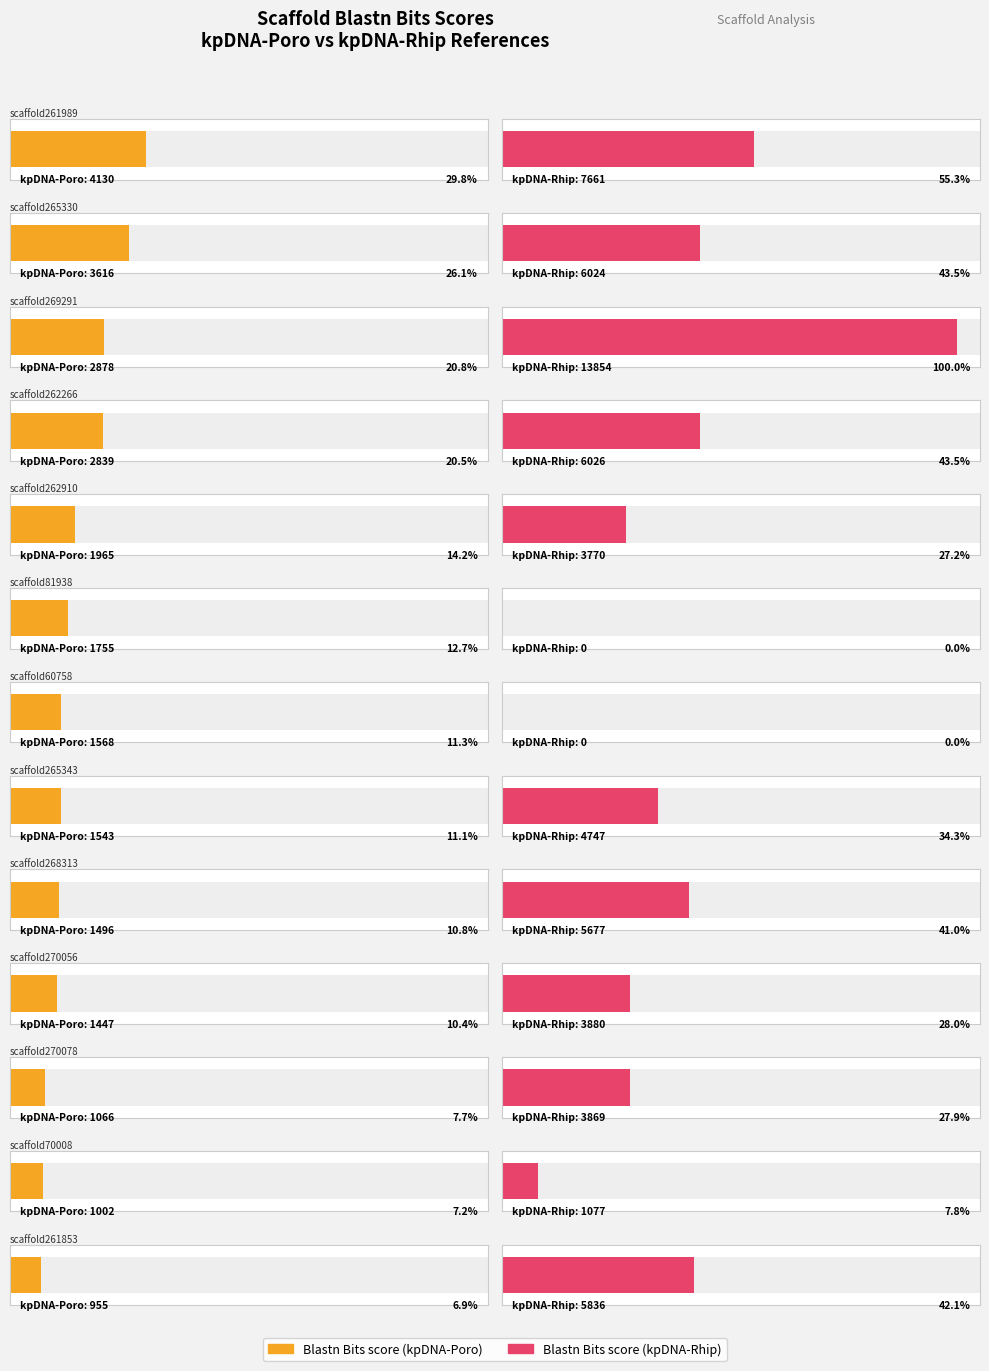

How many data points in Blastn Bits score (kpDNA-Rhip) are above 4747?

6